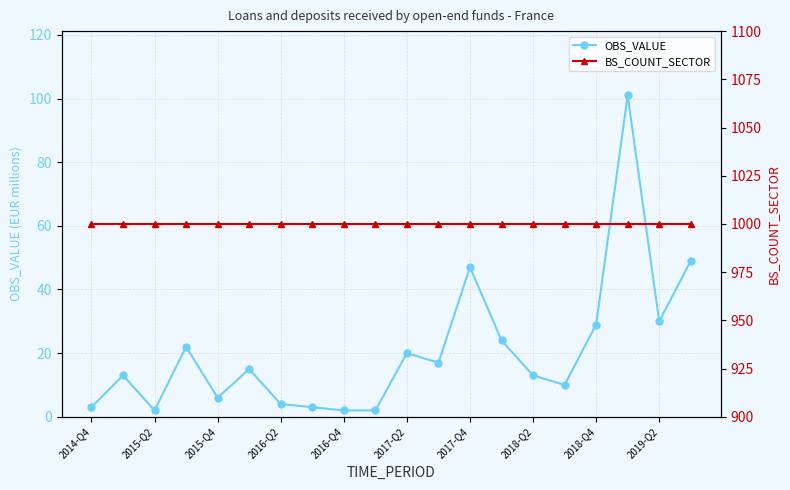

Rank the series by their average value, from highest to lowest.

BS_COUNT_SECTOR, OBS_VALUE